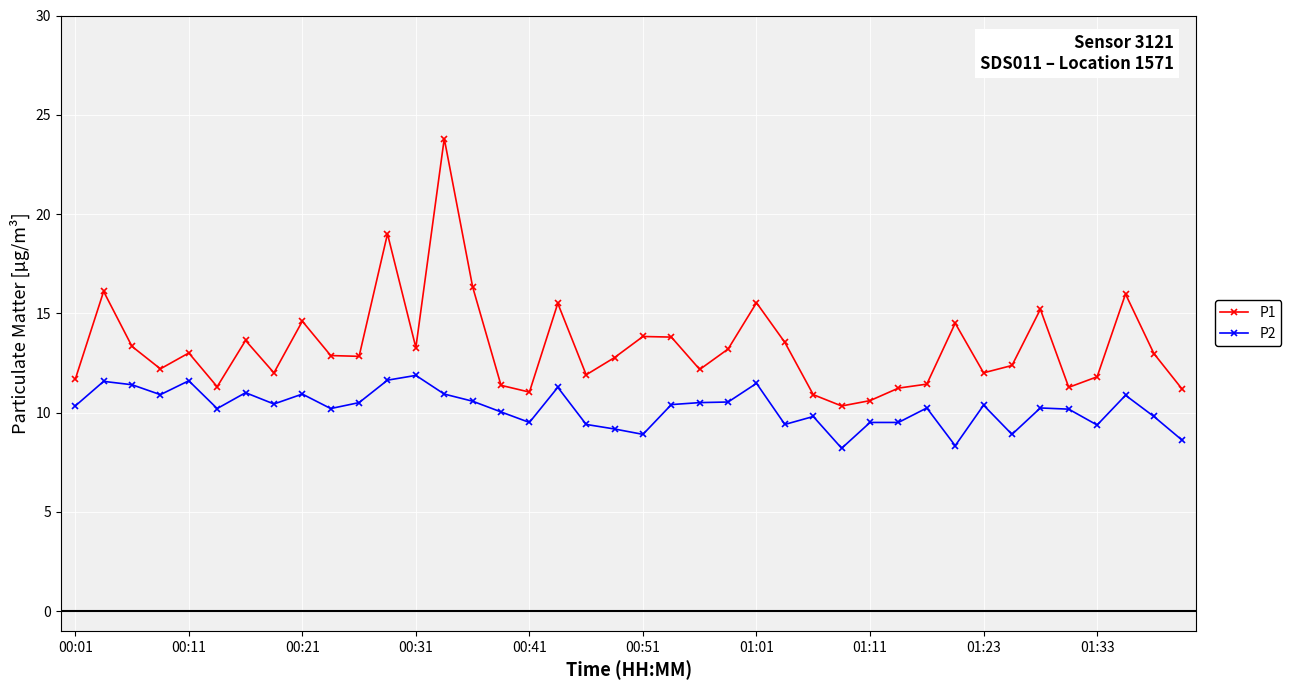

What is the sum of all P2 values?

408.5